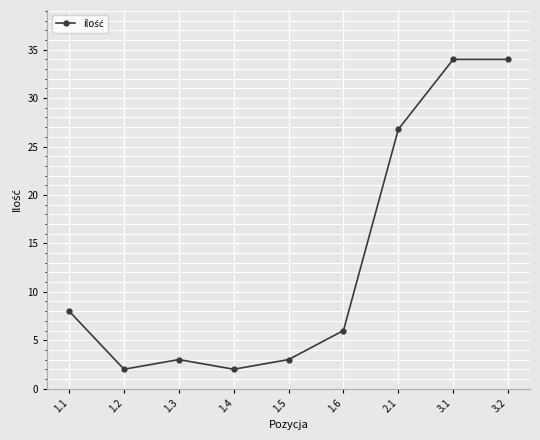

What is the average value?

13.2